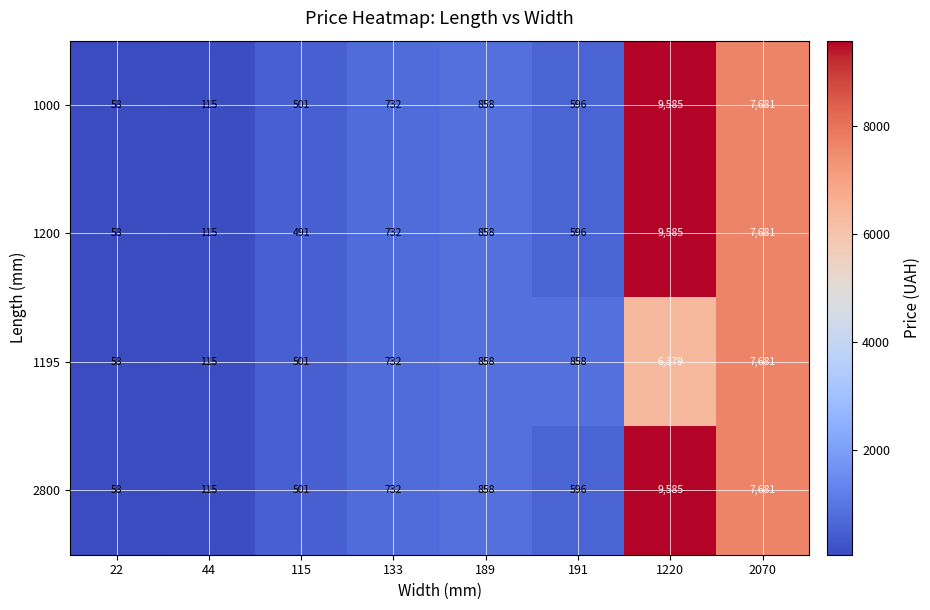

At which category does the chart reach its minimum across all series?

22